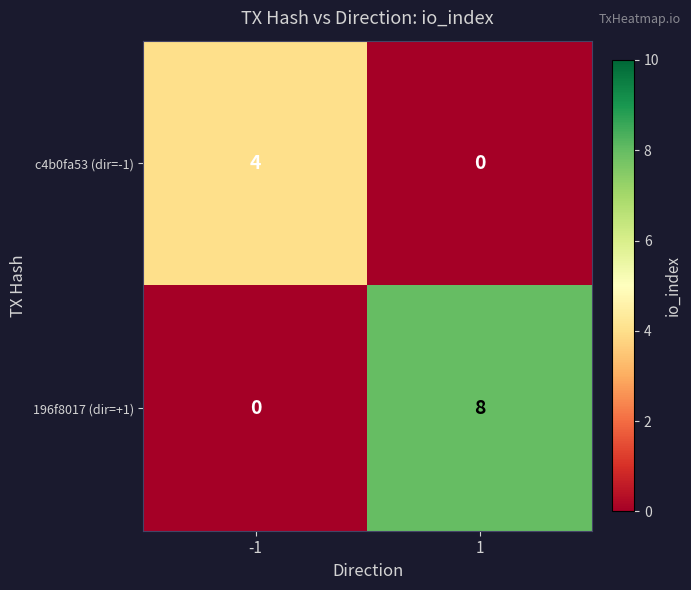

What is the approximate value of 196f8017 (dir=+1) at 1?

8